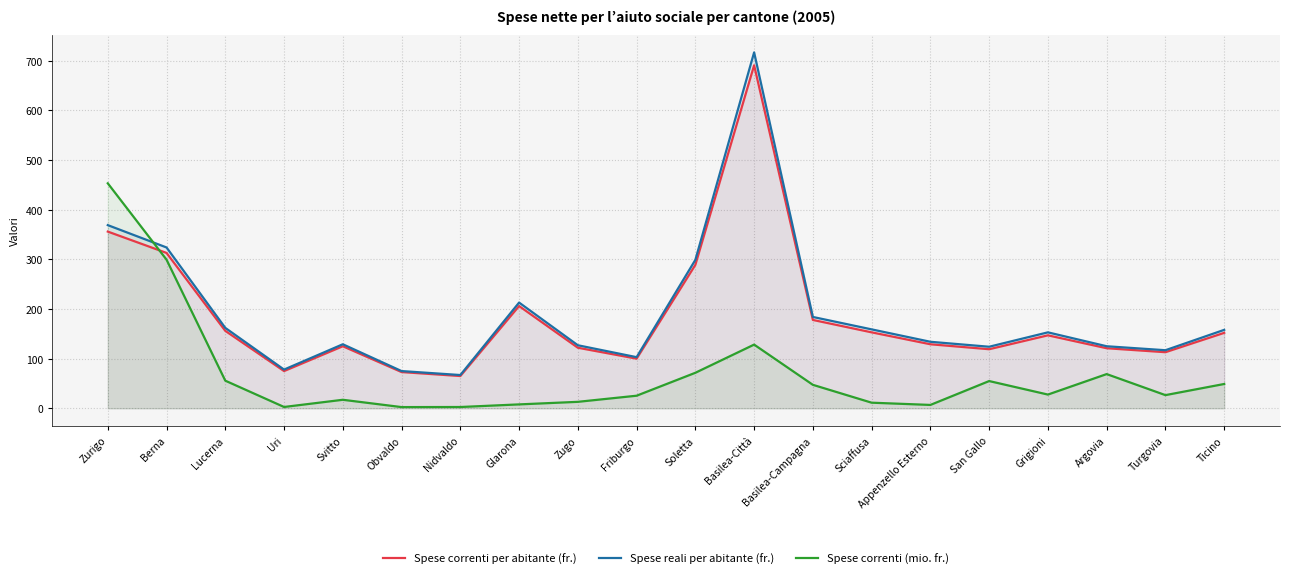

Between which two adjacent categories do Spese reali per abitante (fr.) and Spese correnti (mio. fr.) first intersect?

Zurigo and Berna